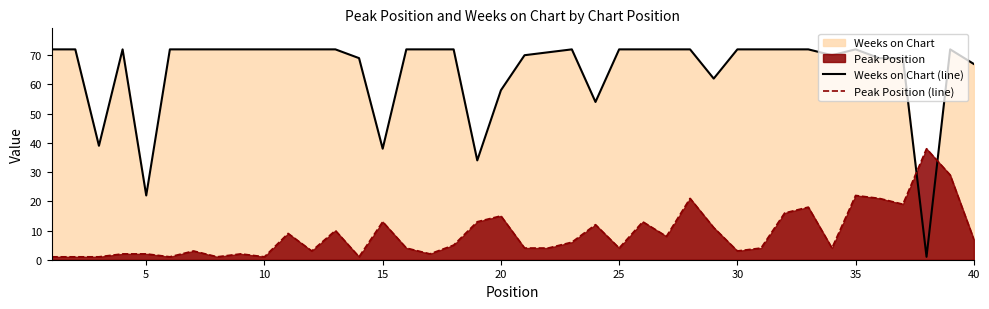

Does the chart have visible grid lines?

No